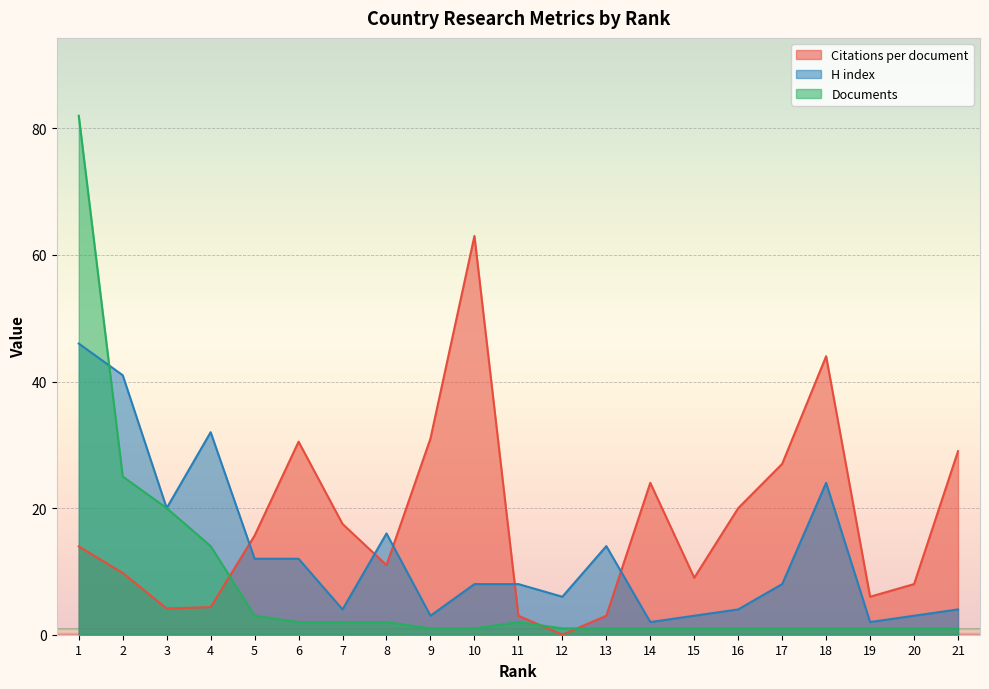

Between 14 and 21, which is larger?

21